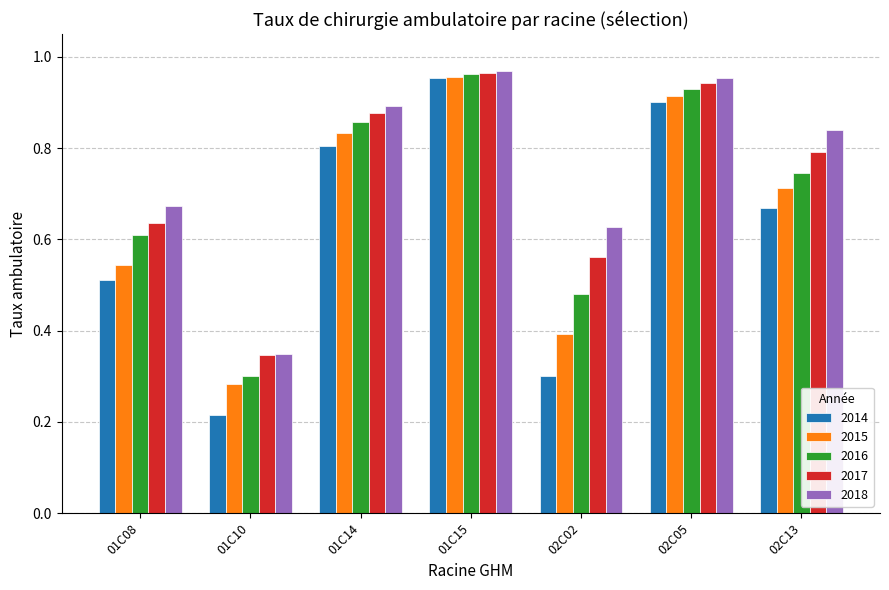

Which category has the highest value across all series?

01C15